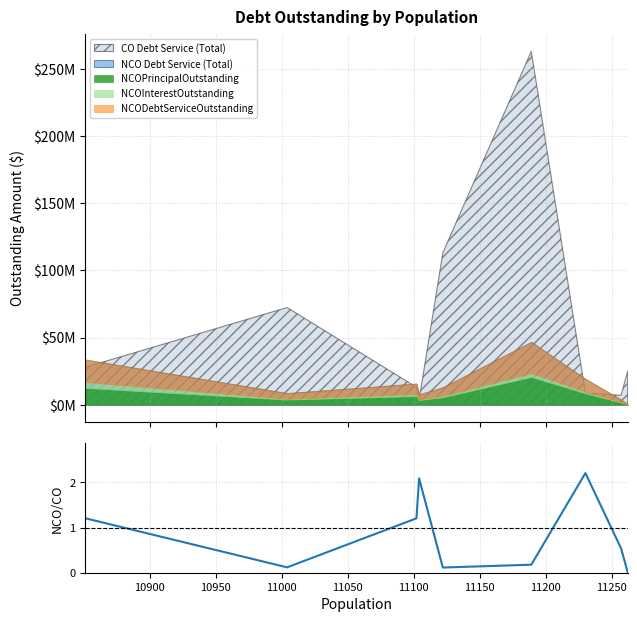

Reading left to right, what are all the values shown in this chart?

1.2	0.1	1.2	2.1	0.1	0.2	2.2	0.5	0.0